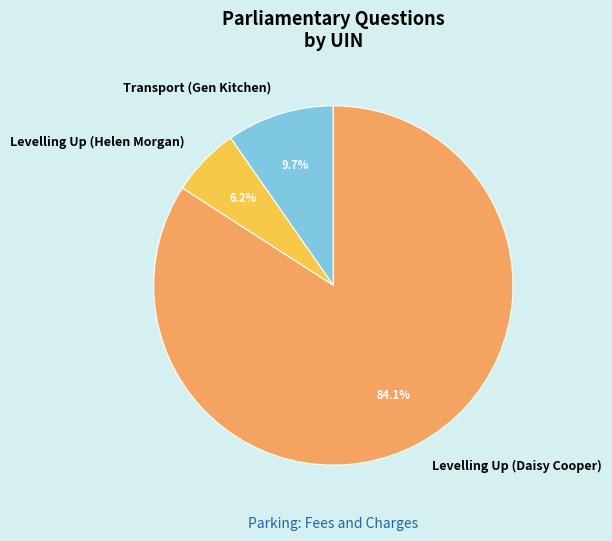

Between Transport (Gen Kitchen) and Levelling Up (Daisy Cooper), which is larger?

Levelling Up (Daisy Cooper)